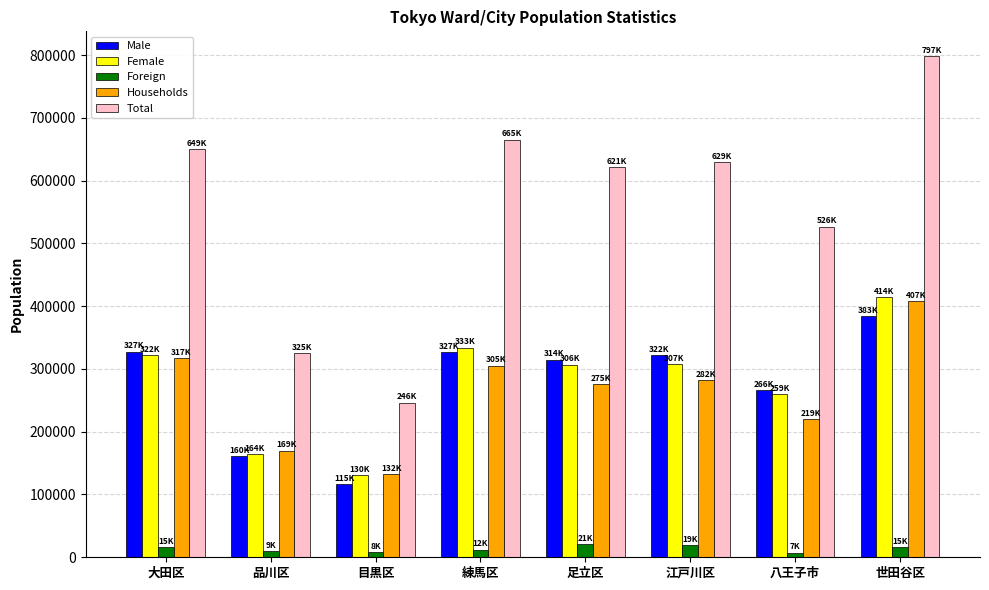

Which series has the widest spread of values?

Total